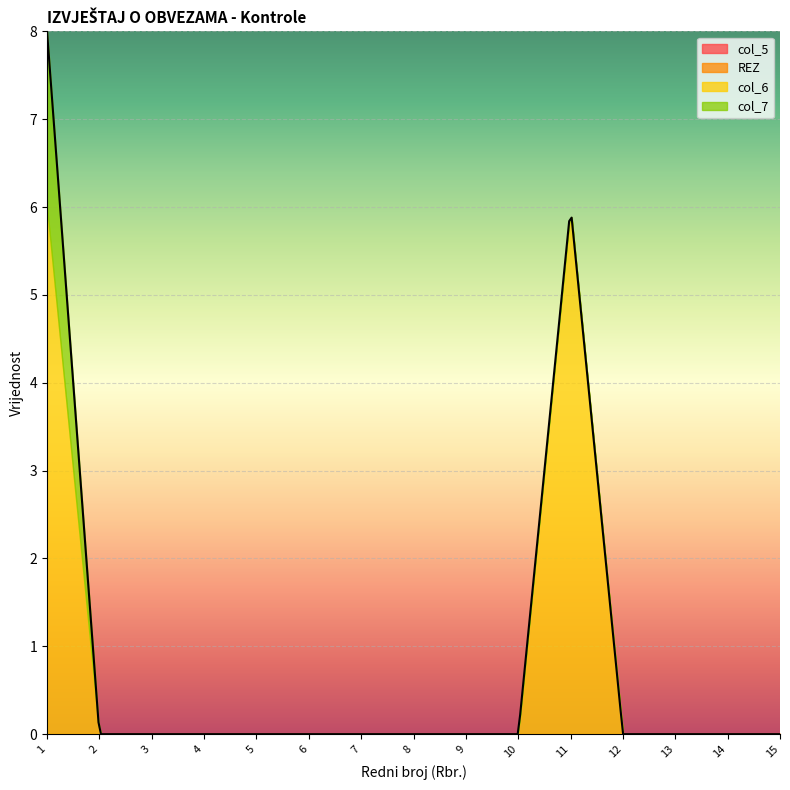

Is the value of col_6 at Row 2 greater than the value of col_7 at Row 4?

No